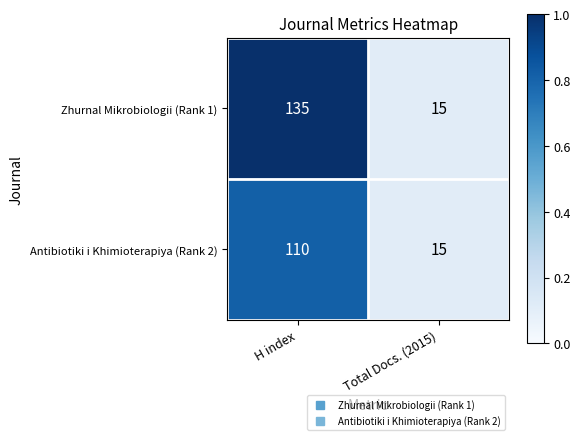

What is the difference between the Zhurnal Mikrobiologii (Rank 1) values at Total Docs. (2015) and H index?

120